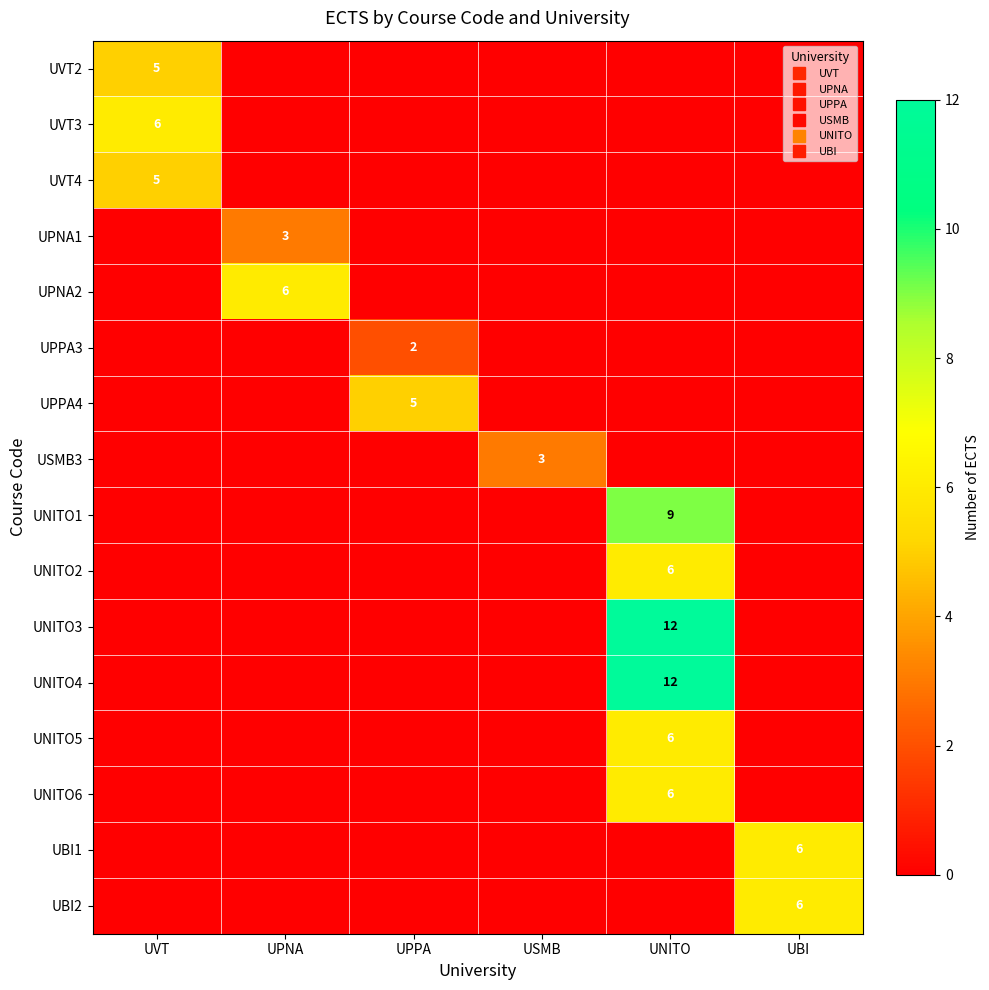

What is the approximate value of UPPA4 at UPPA?

5